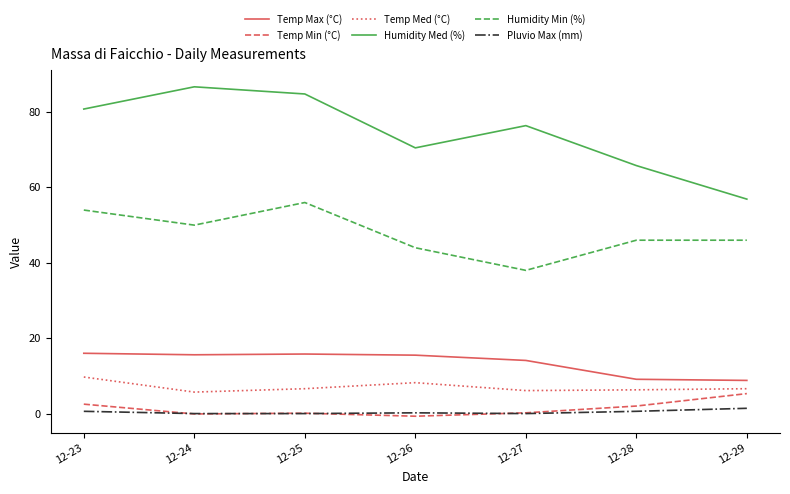

What is the lowest value of the Humidity Min (%) series?

38.0